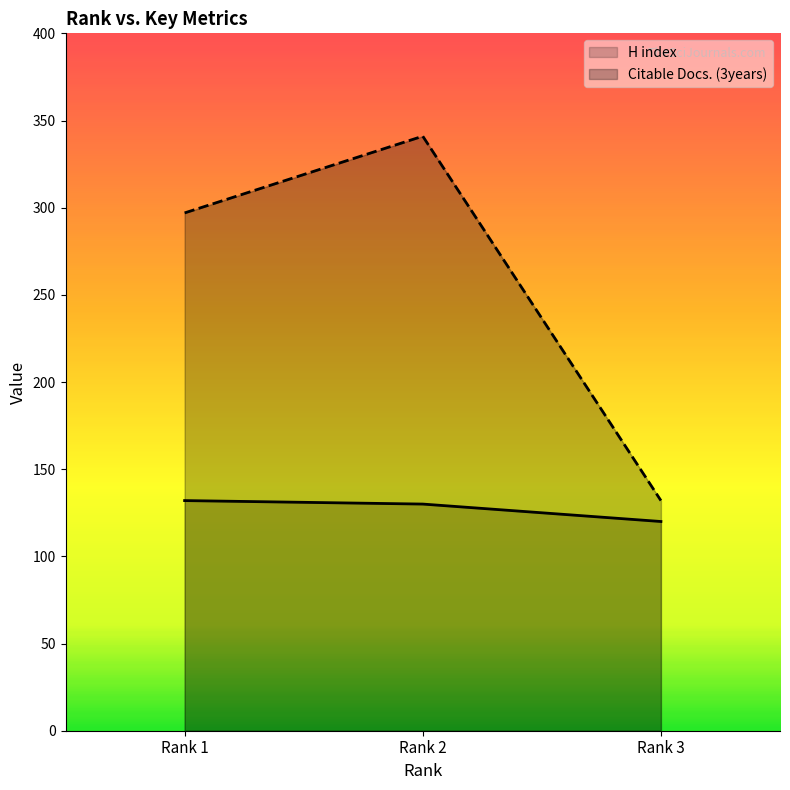

At Rank 2, list the series in order from largest to smallest.

Citable Docs. (3years), H index